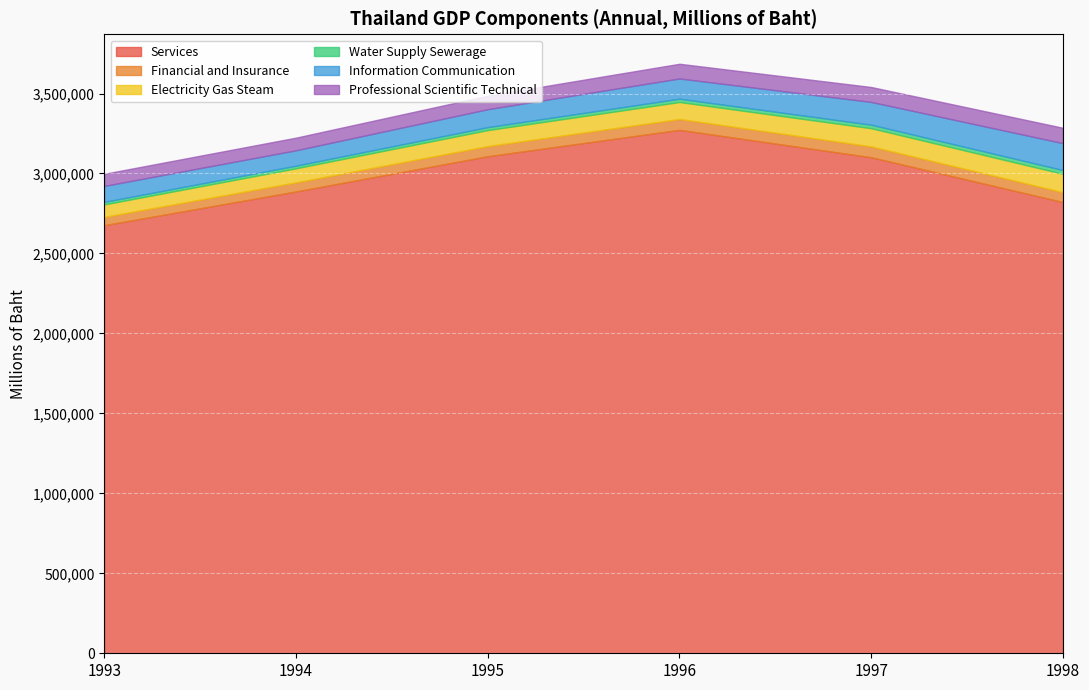

What are all the series names shown in the legend?

Services, Financial and Insurance, Electricity Gas Steam, Water Supply Sewerage, Information Communication, Professional Scientific Technical